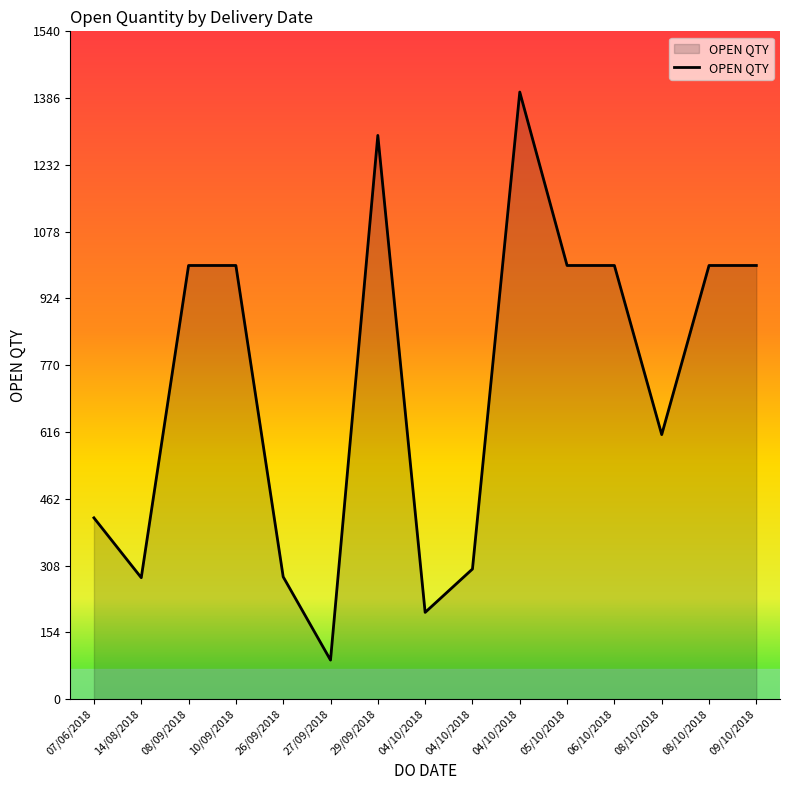

What is the change in value from 04/10/2018 to 04/10/2018?

+1200